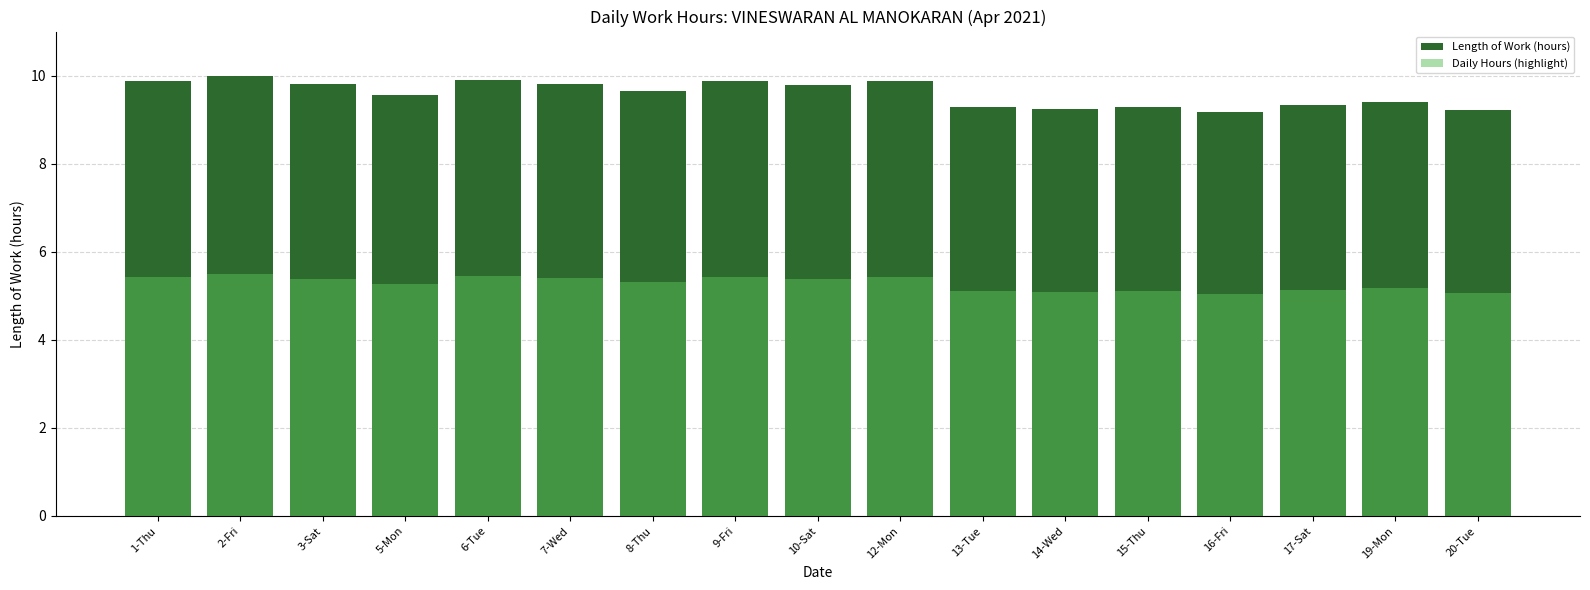

Which label corresponds to the largest value in the chart?

2-Fri